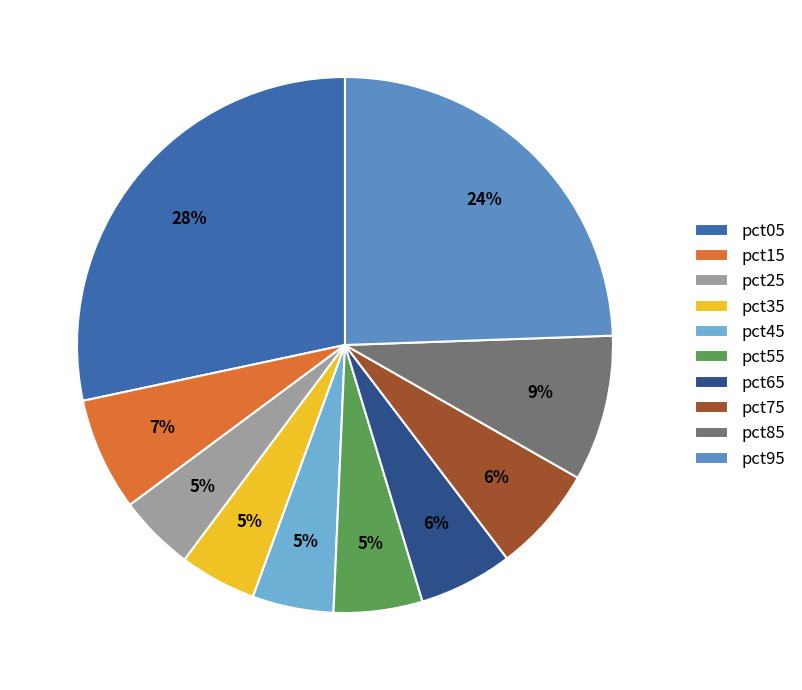

Which slice is the largest?

pct05